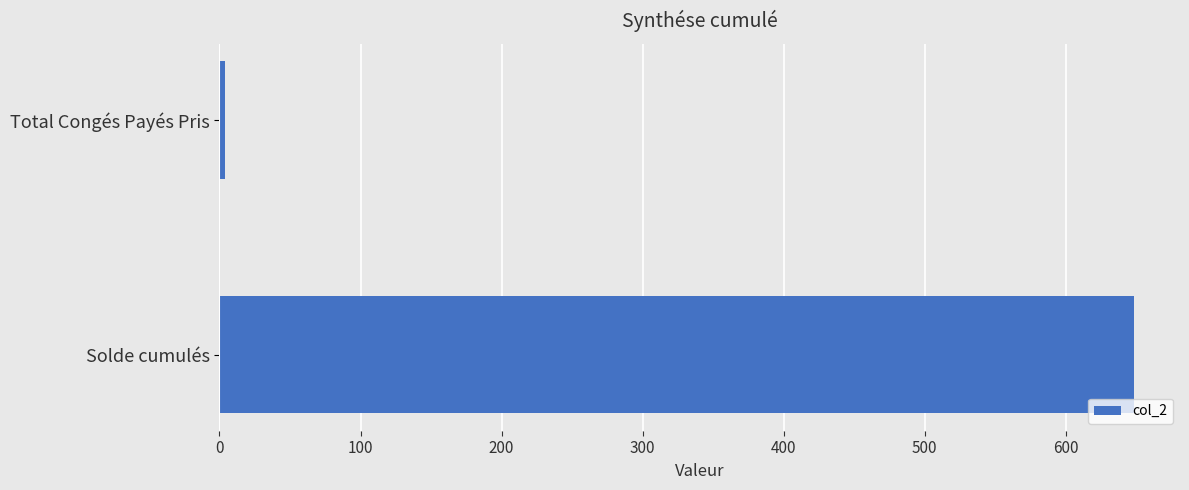

What is the average value?

326.2